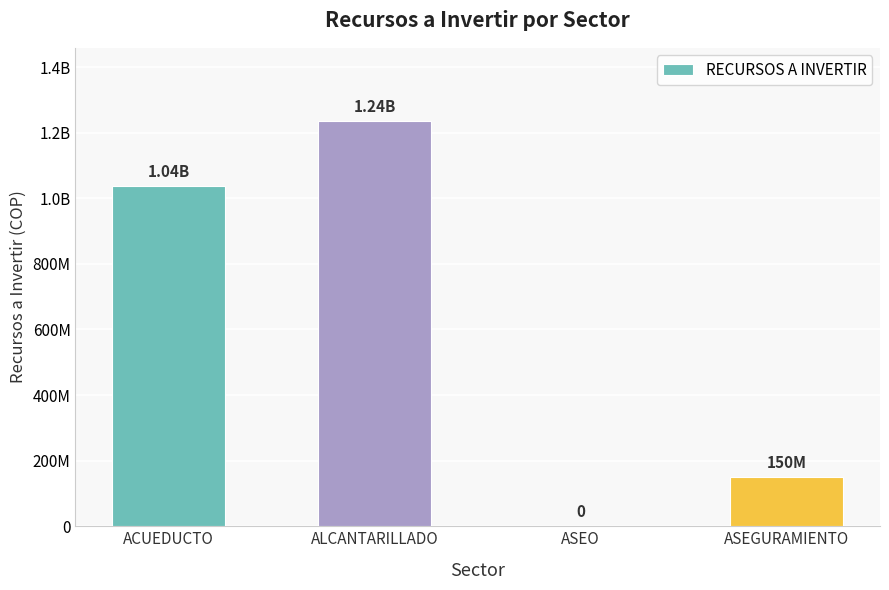

Reading left to right, transcribe all the data shown in this chart.

ACUEDUCTO=1038081463.2	ALCANTARILLADO=1236256647.4	ASEO=0.0	ASEGURAMIENTO=150000001.0